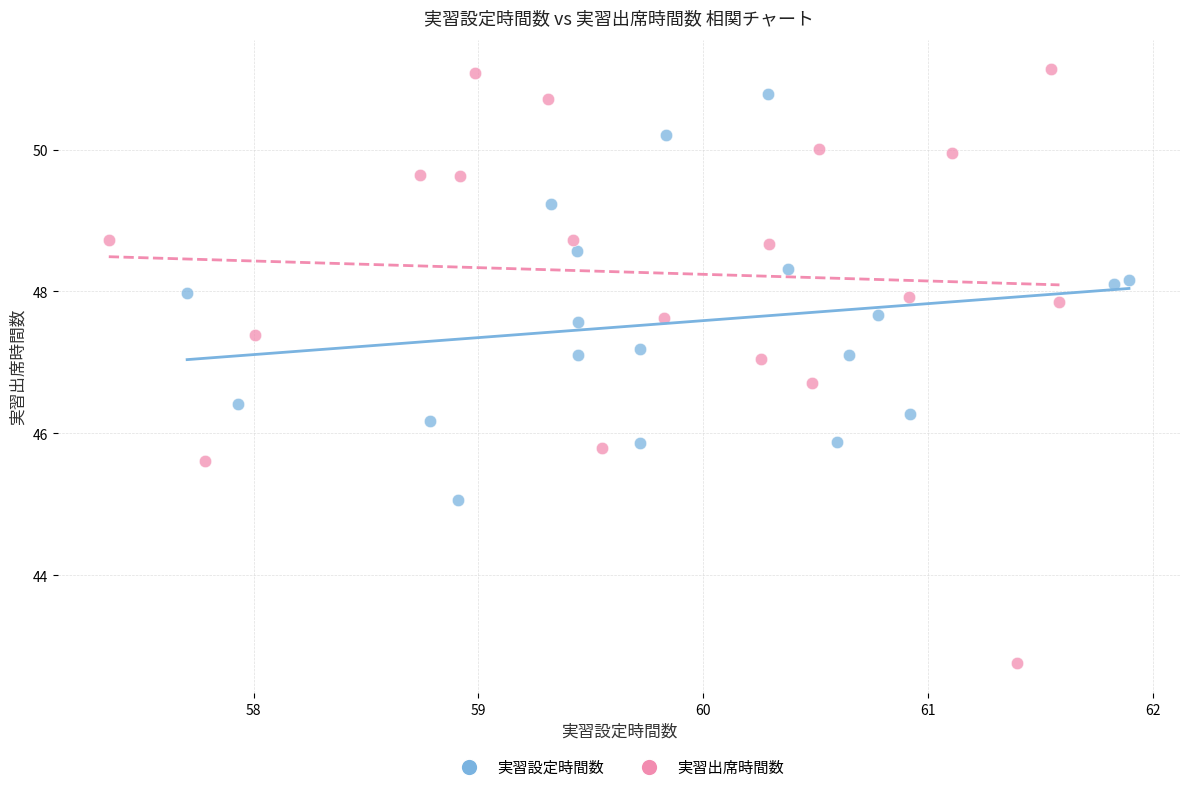

What are all the series names shown in the legend?

実習設定時間数, 実習出席時間数